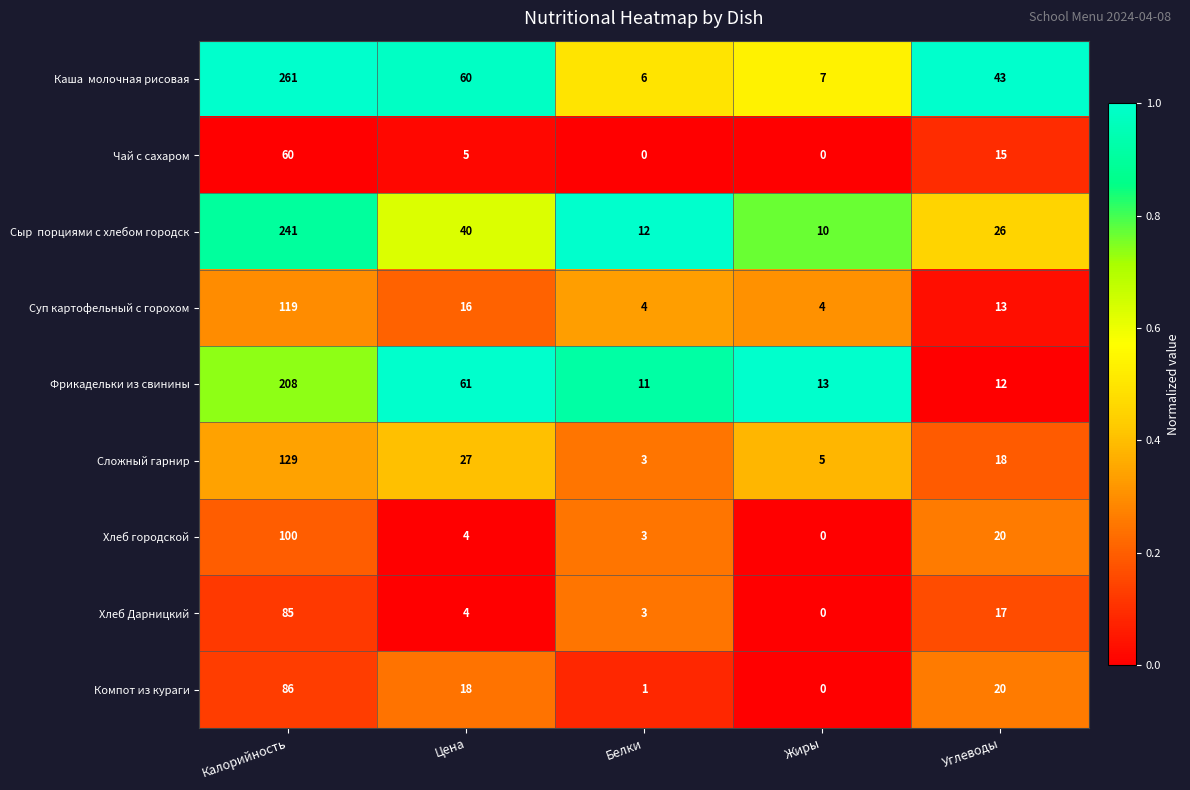

What is the difference between the highest and lowest values at Углеводы?

31